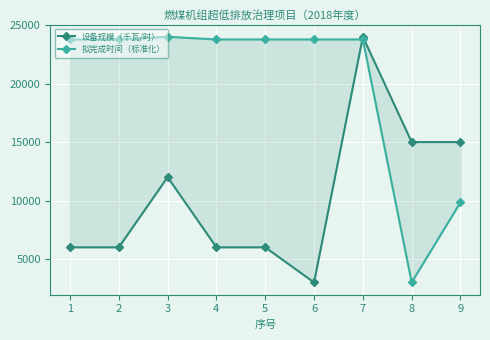

What are all the series names shown in the legend?

设备规模（千瓦/时）, 拟完成时间（标准化）